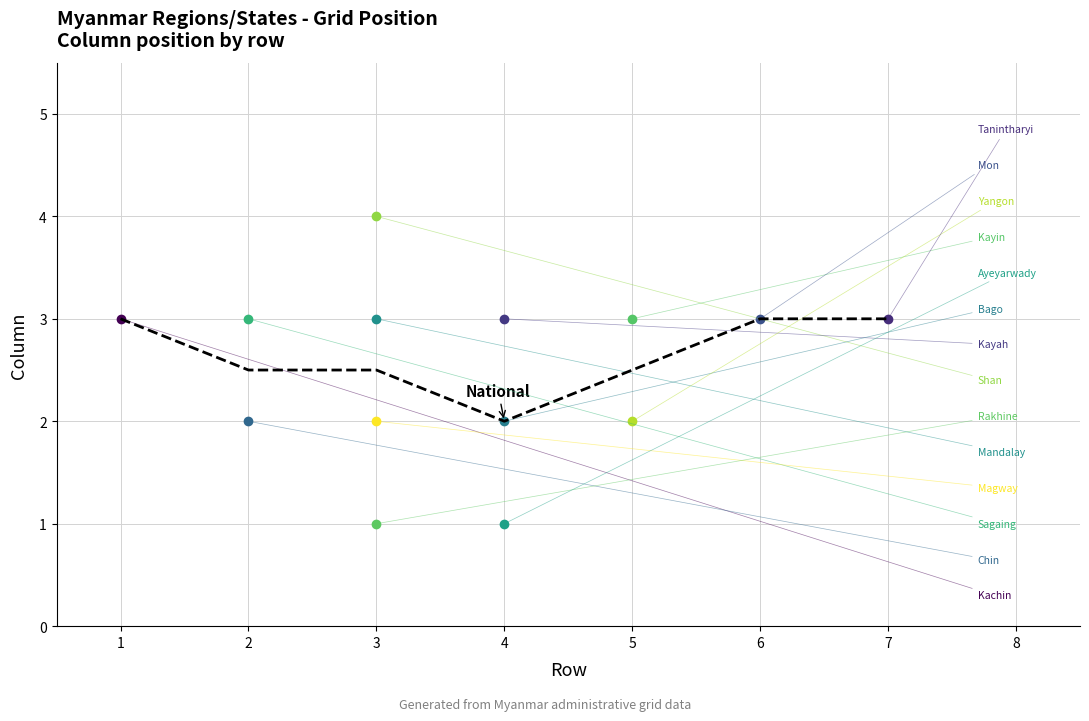

What is the difference between the maximum and minimum values?

1.0